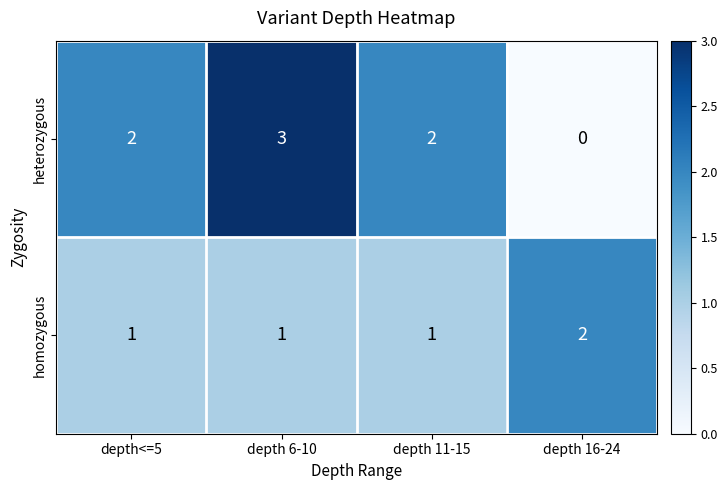

Rank the series at depth 11-15 from lowest to highest value.

homozygous, heterozygous